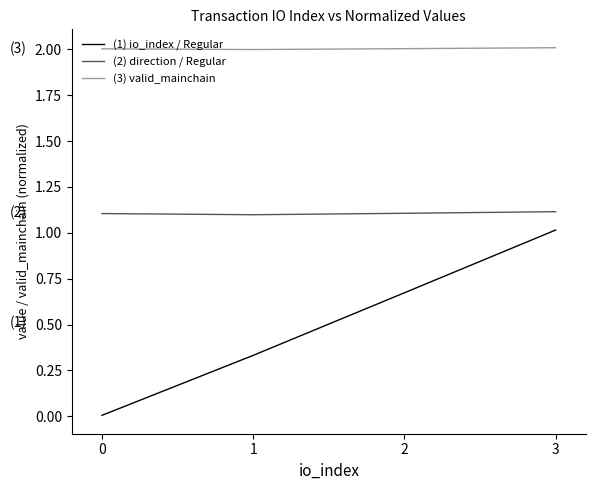

What is the difference between the highest and lowest values at 2?

1.3